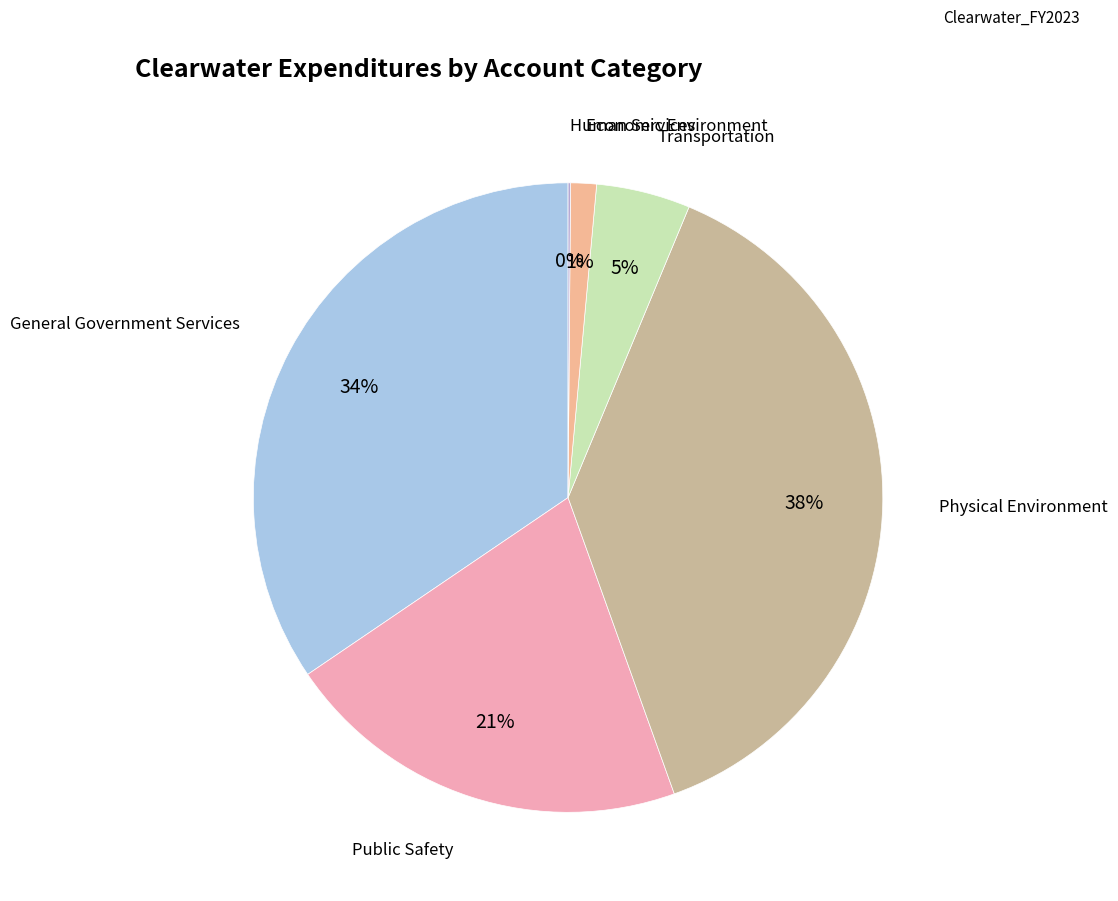

Which has a higher value, General Government Services or Public Safety?

General Government Services